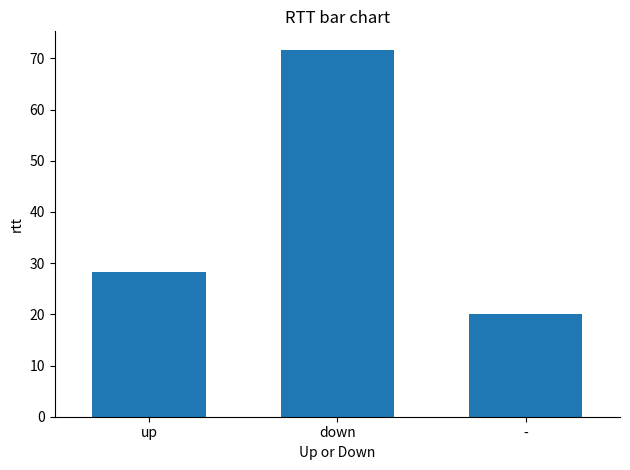

Reading right to left, list all the values displayed in this chart.

20.1	71.7	28.4